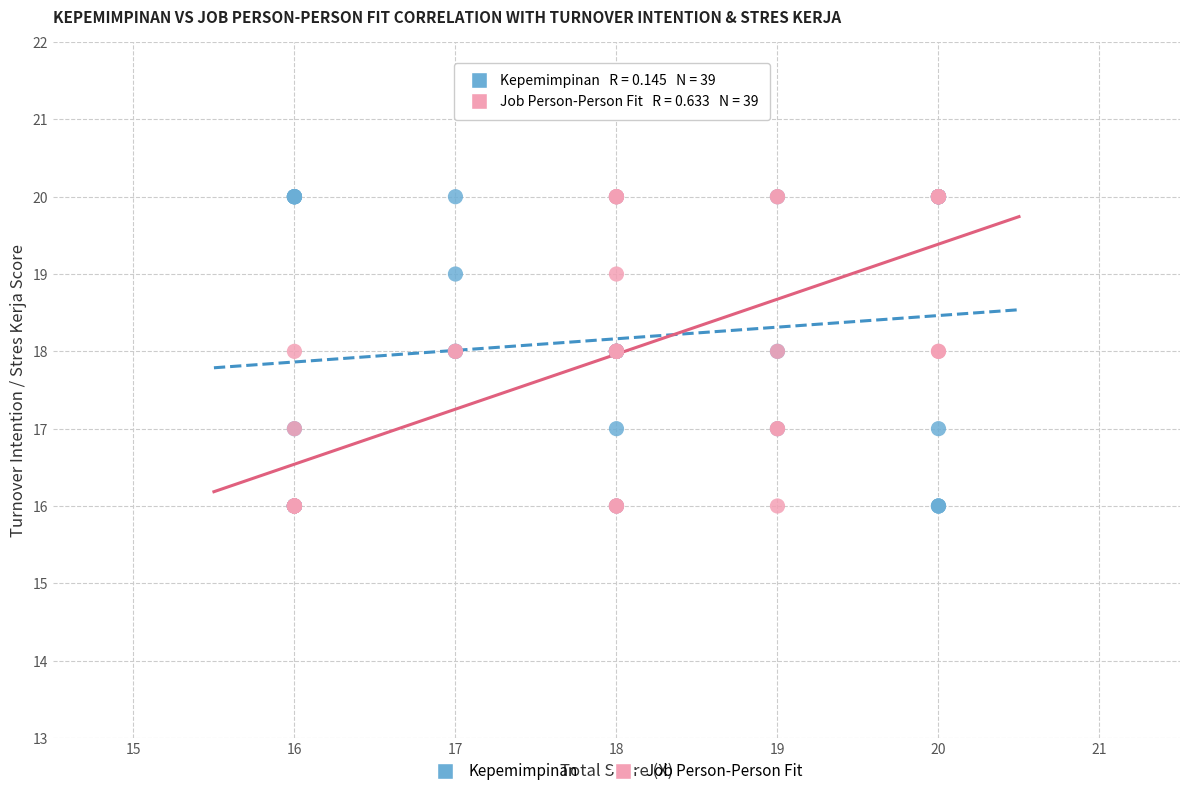

What are all the series names shown in the legend?

Kepemimpinan, Job Person-Person Fit